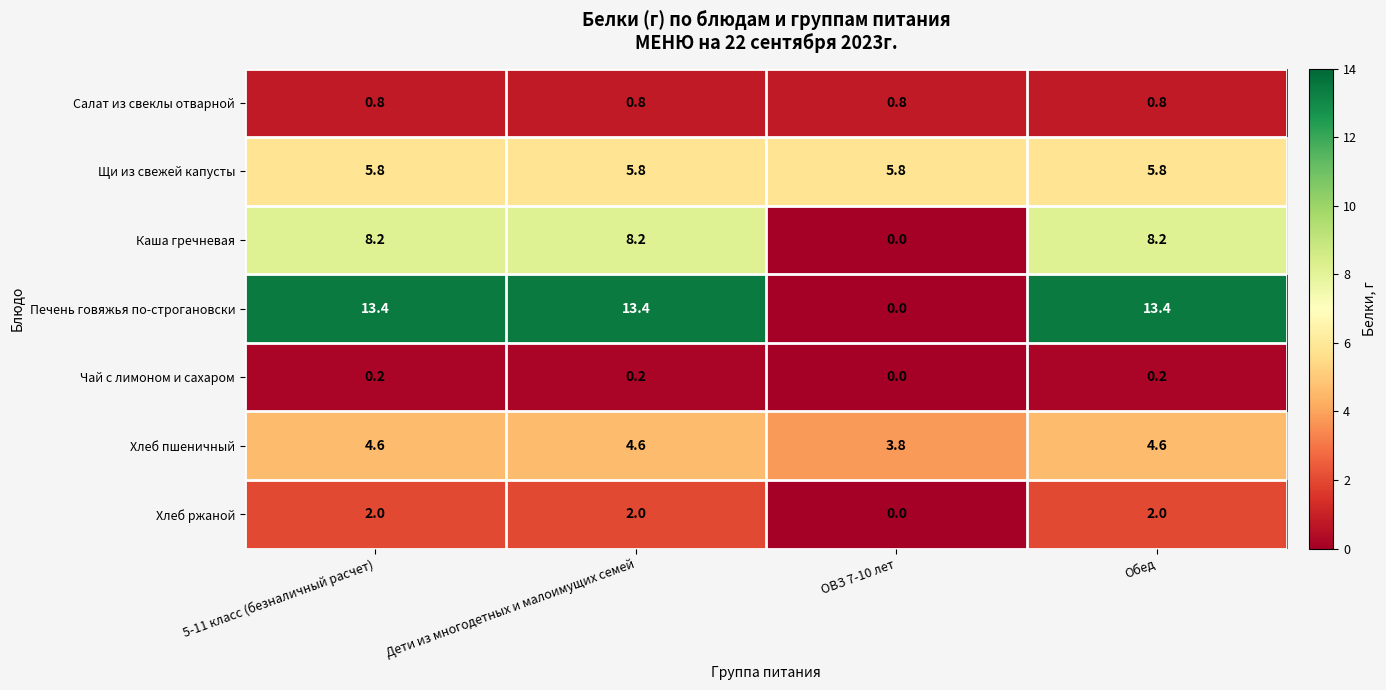

Which series has the widest spread of values?

Печень говяжья по-строгановски